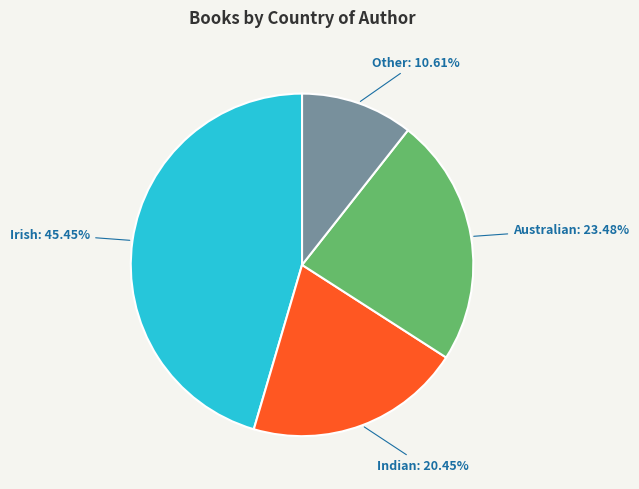

Does any single category account for the majority?

No